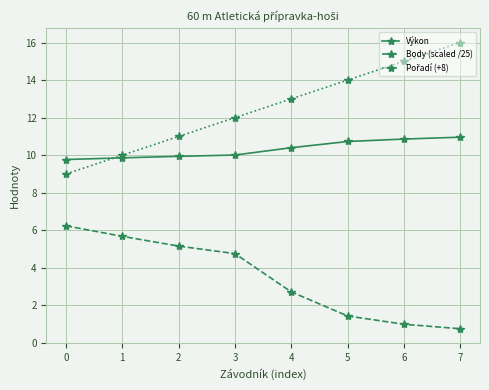

What is the minimum value shown in the chart?

0.8